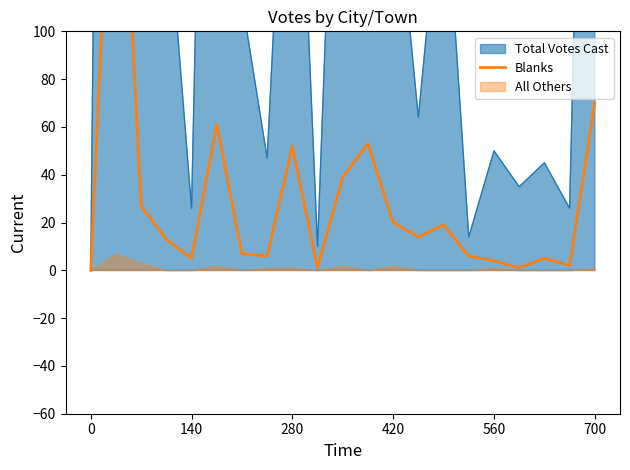

Between 14 and 11, which is larger?

11